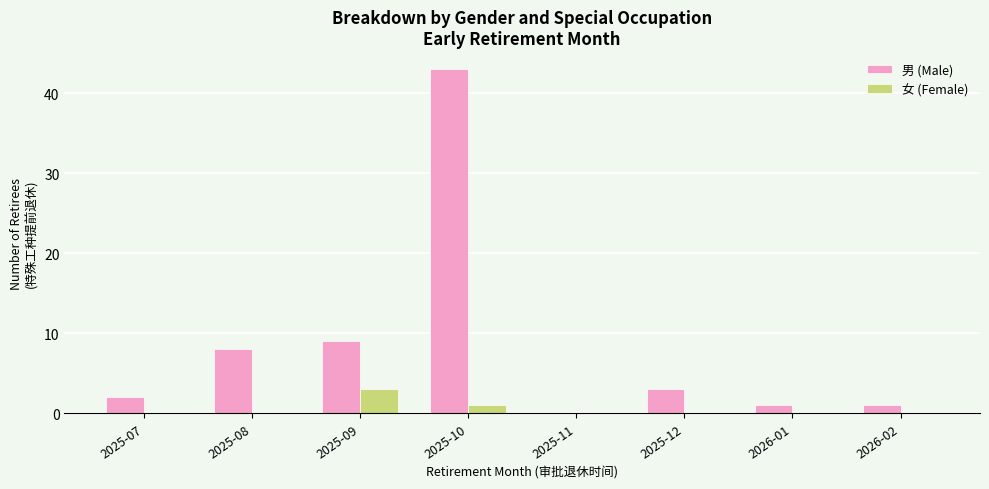

What is the maximum value for 男 (Male)?

43